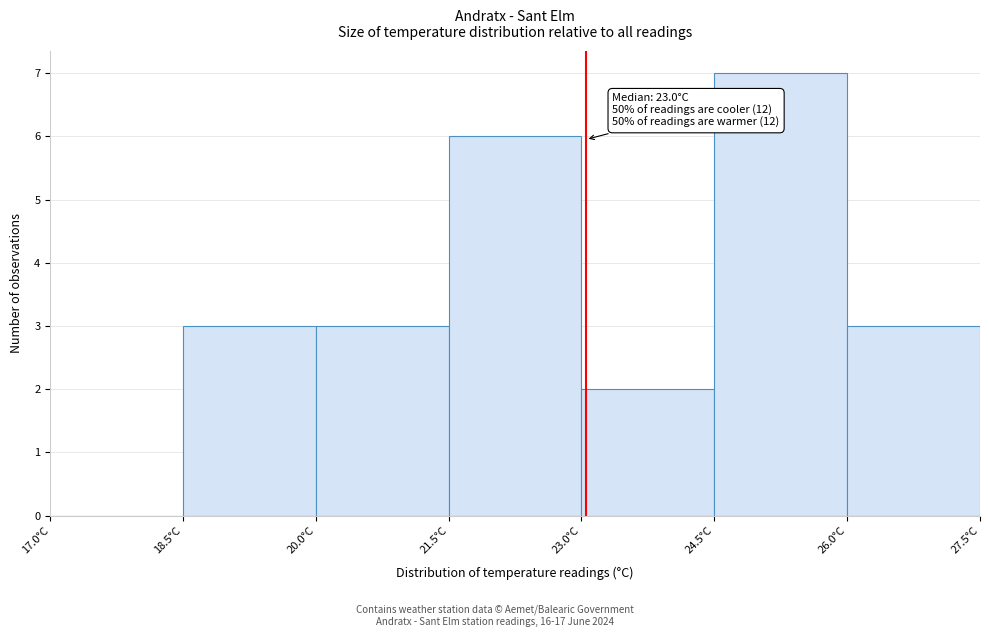

Which range on the x-axis has the tallest bar?

24.5 to 26.0